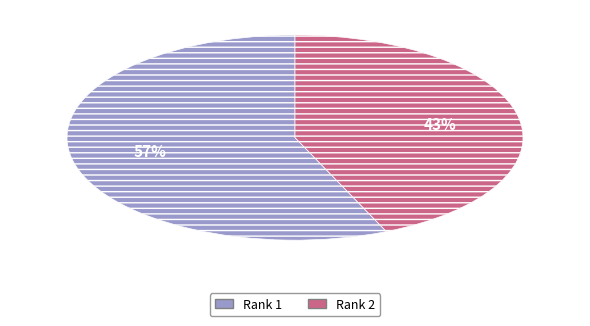

The Rank 1 slice represents 57% of the pie. True or false?

True